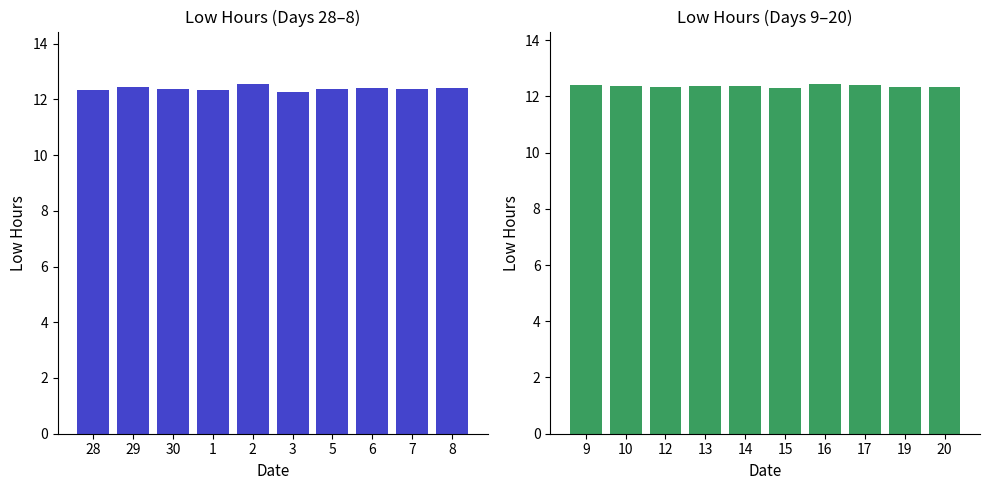

Rank the categories by value from lowest to highest.

15, 12, 20, 19, 10, 13, 14, 9, 17, 16